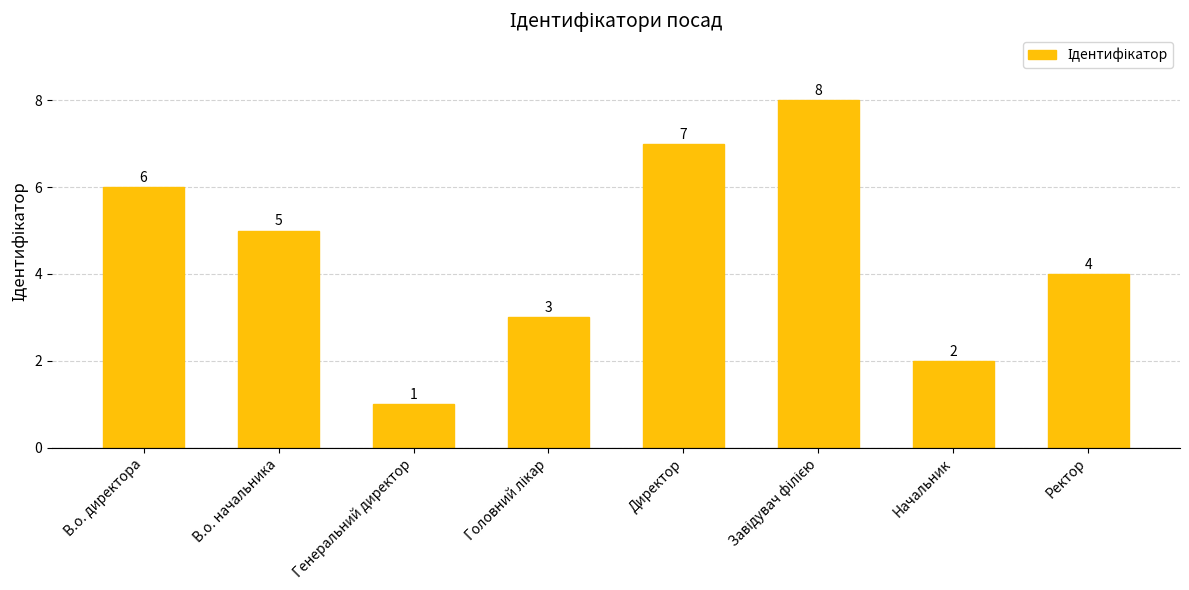

Between Директор and Ректор, which is larger?

Директор